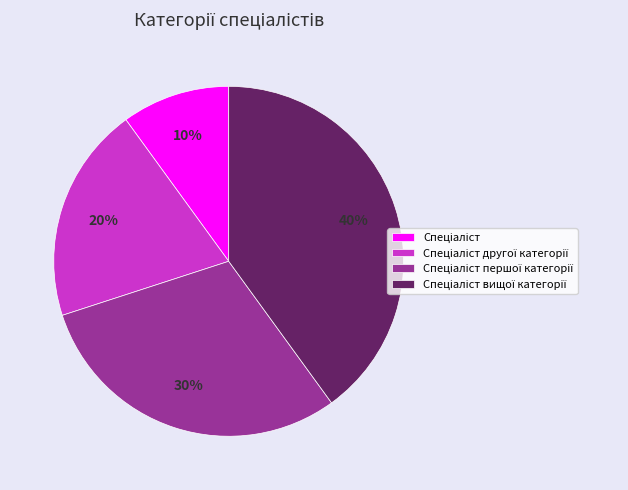

Does any single category account for the majority?

No